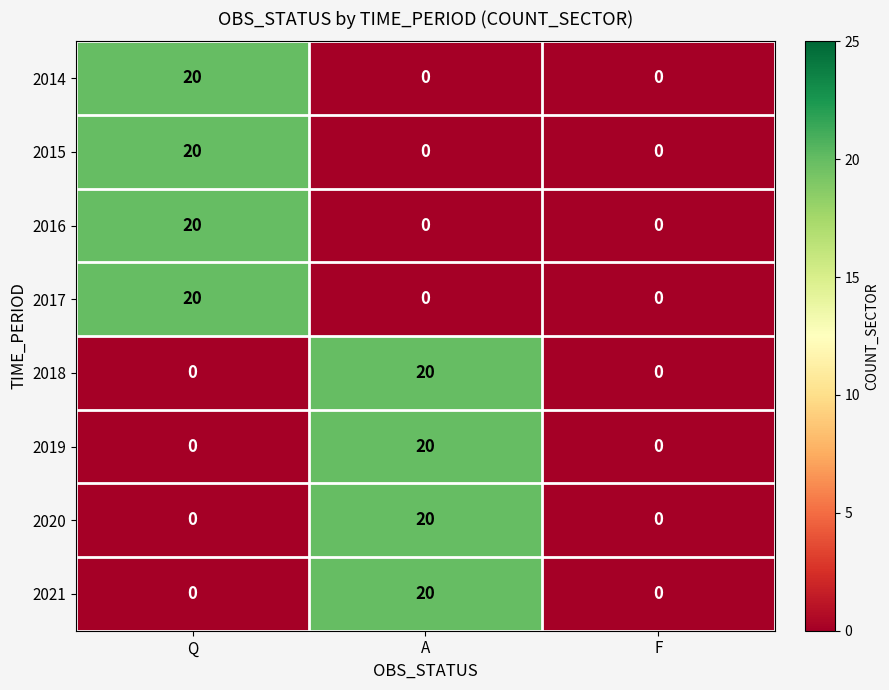

The value of 2018 at F is -12. True or false?

False